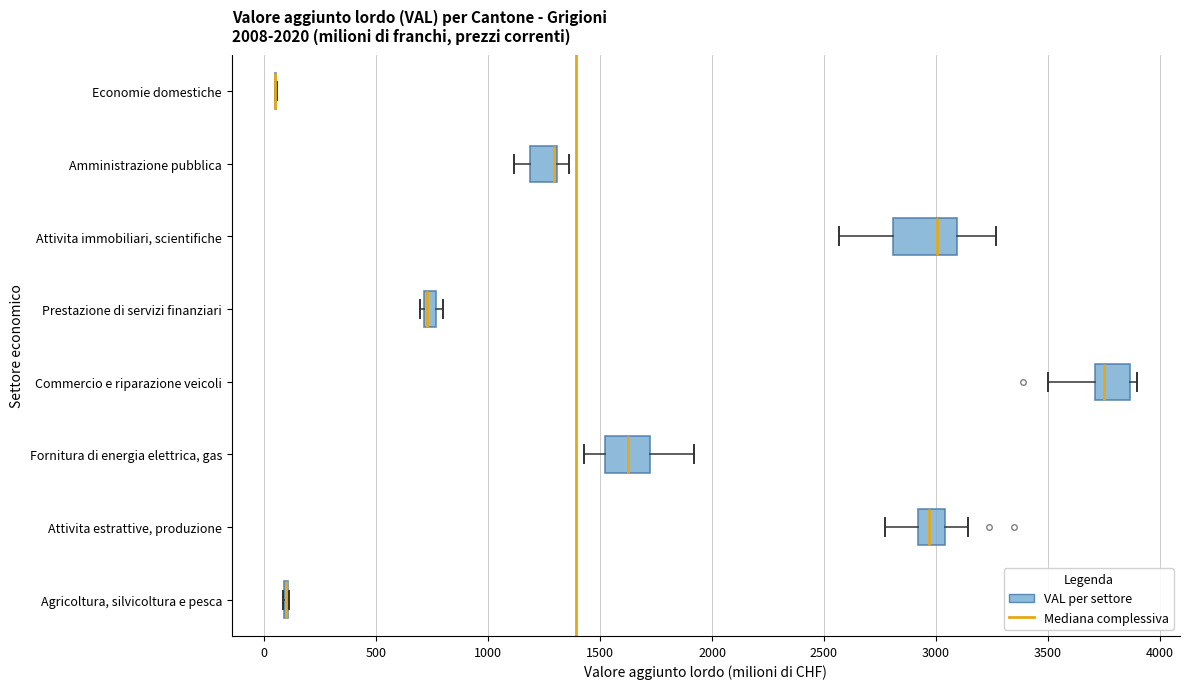

Comparing the boxes themselves (not the whiskers), which one is the widest?

Attivita immobiliari, scientifiche